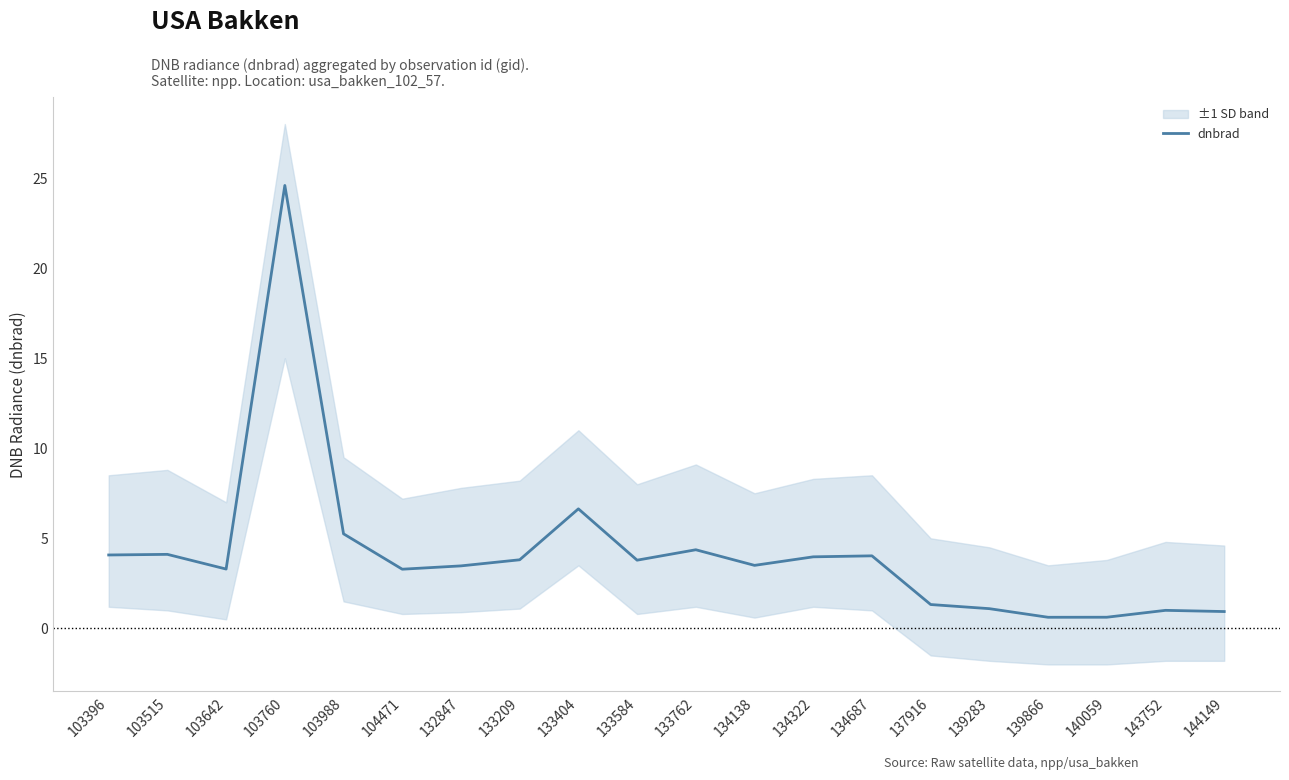

At which label does the data first exceed 3?

103396